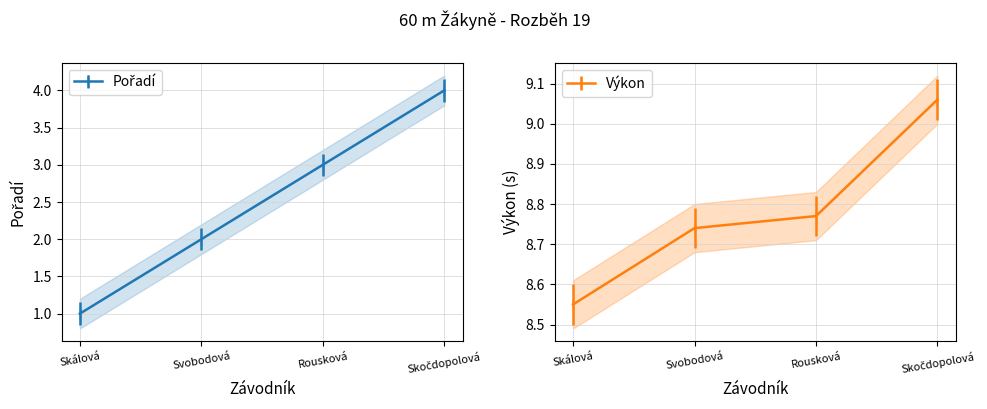

Where is Výkon nearest to the value 8?

Skálová